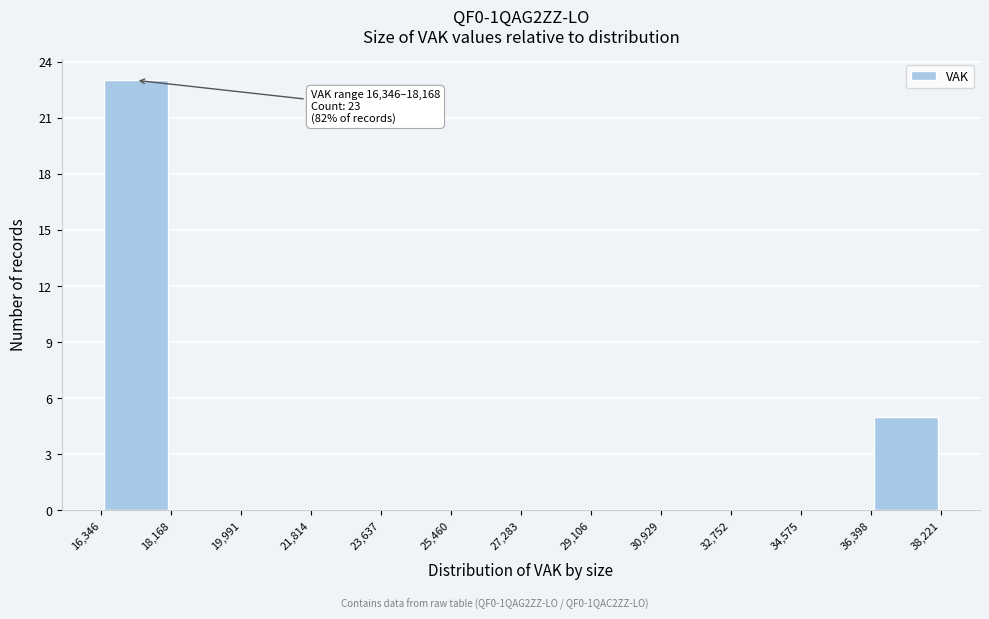

Which range on the x-axis has the tallest bar?

16,346 to 18,168